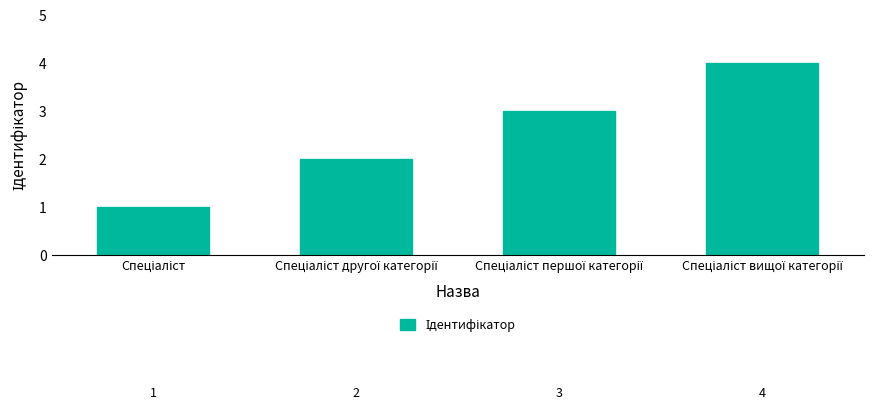

What is the maximum value shown in the chart?

4